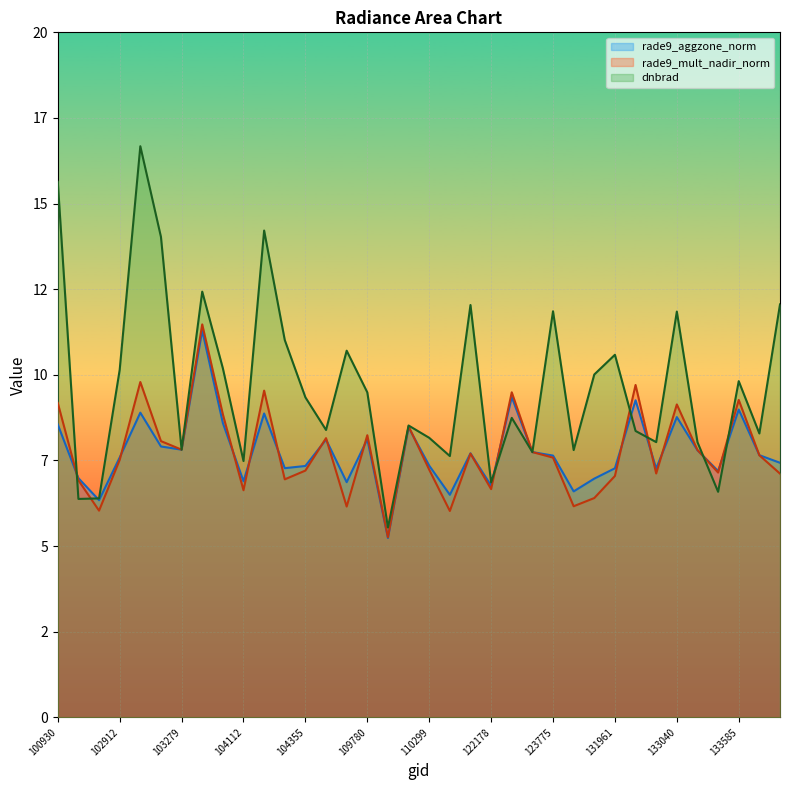

What is the difference between the maximum and minimum values in the rade9_mult_nadir_norm series?

6.2